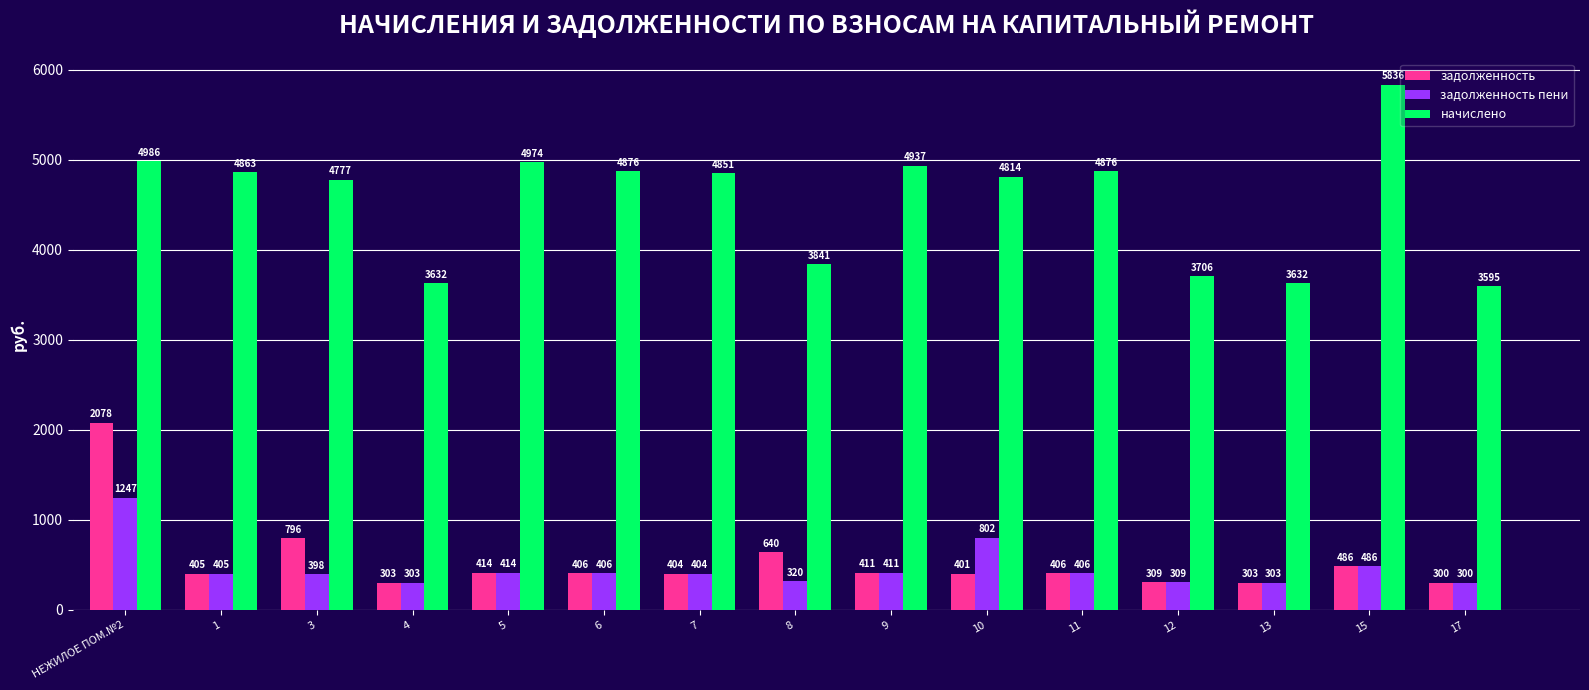

Is the value of начислено at 3 greater than the value of задолженность at 4?

Yes